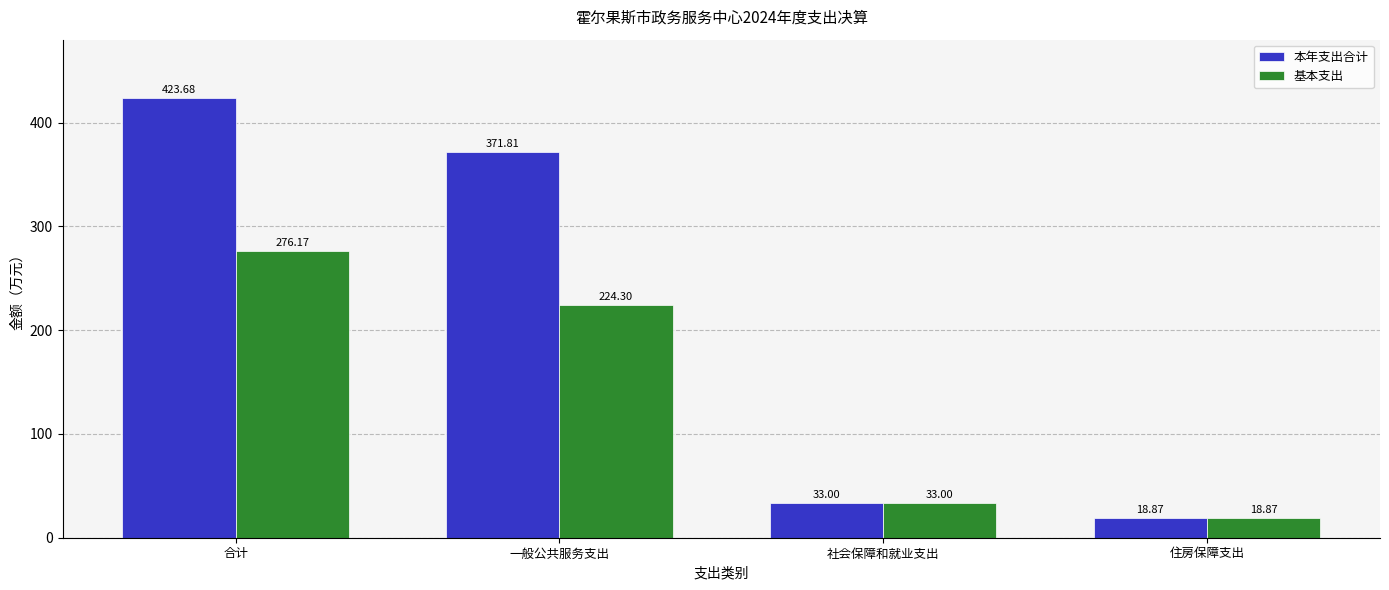

At which category is the sum across all series the highest?

合计